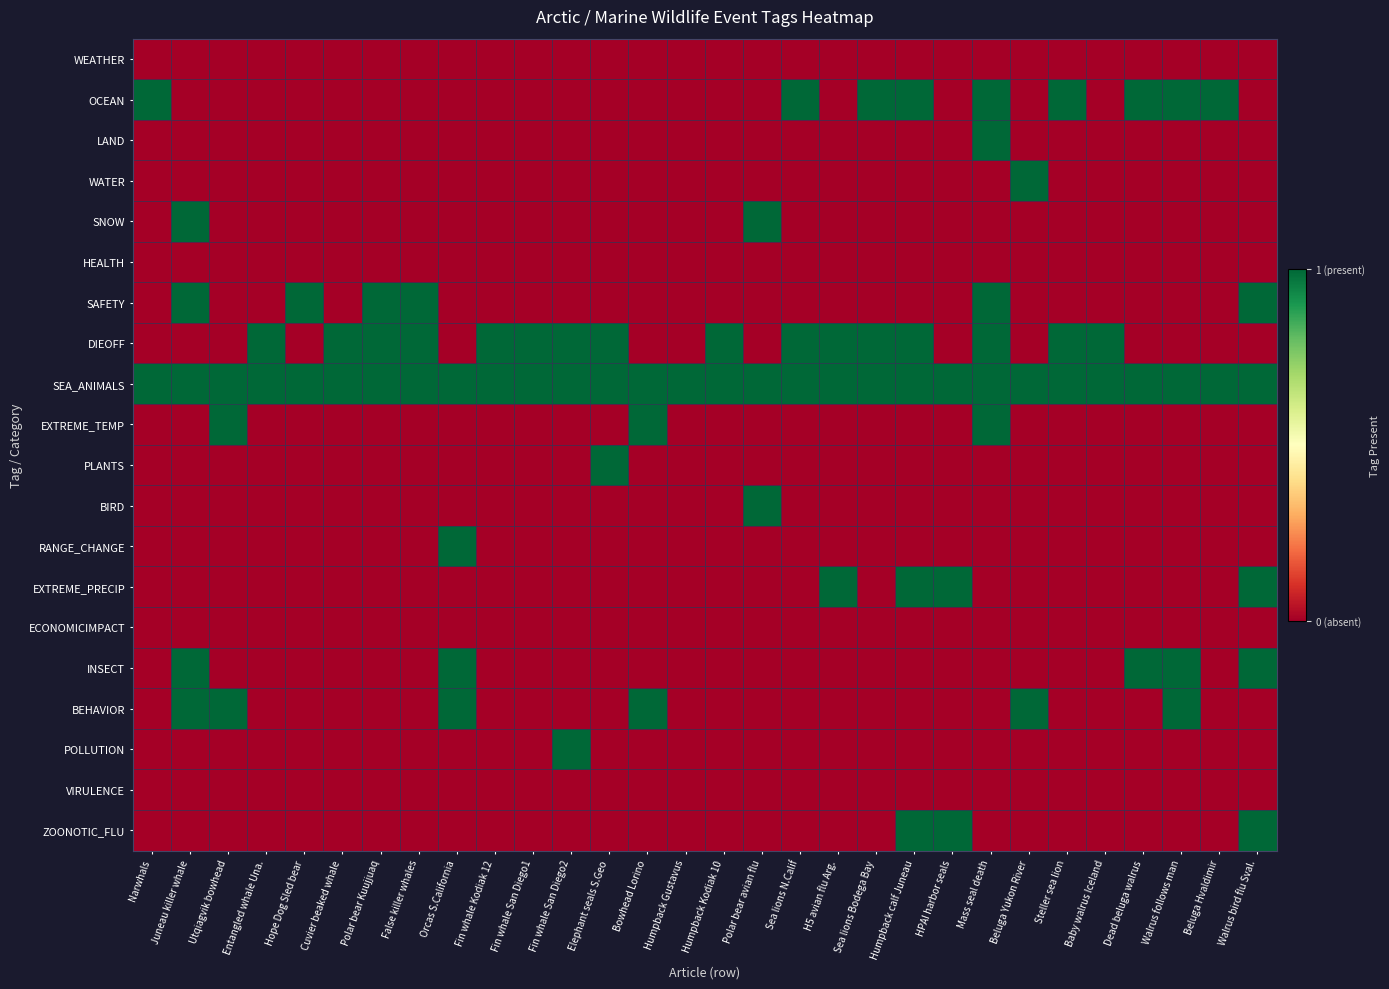

What is the spread (max minus min) of values at Polar bear Kuujjuaq?

1